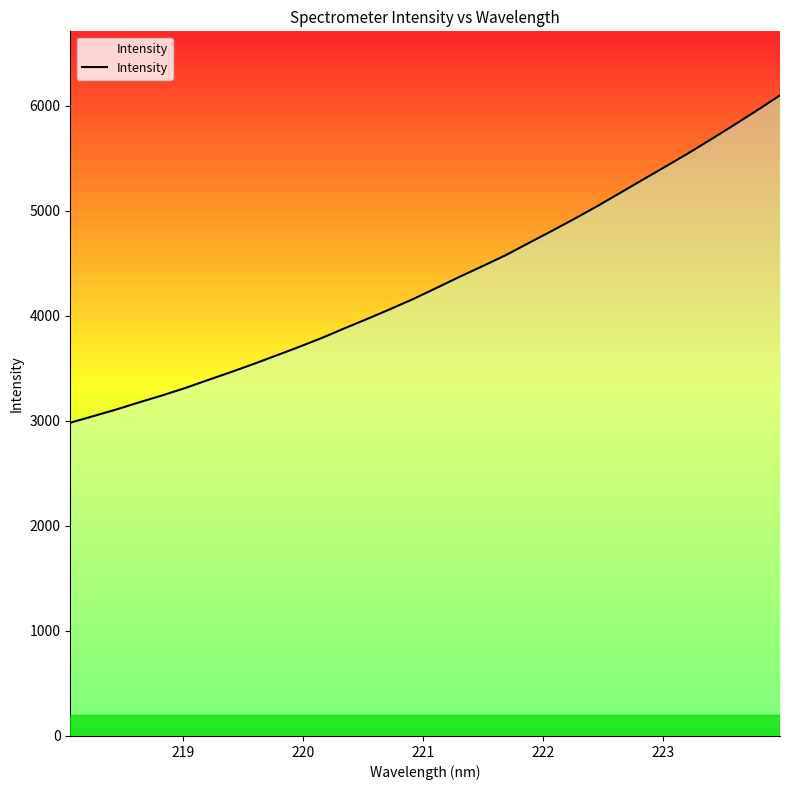

What is the smallest value displayed?

2982.7